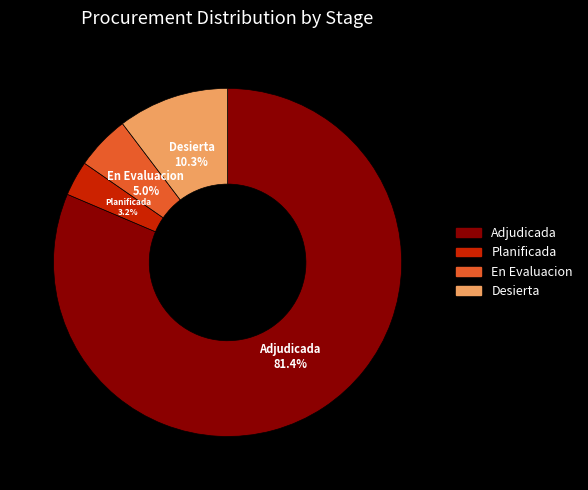

Does any single category account for the majority?

Yes